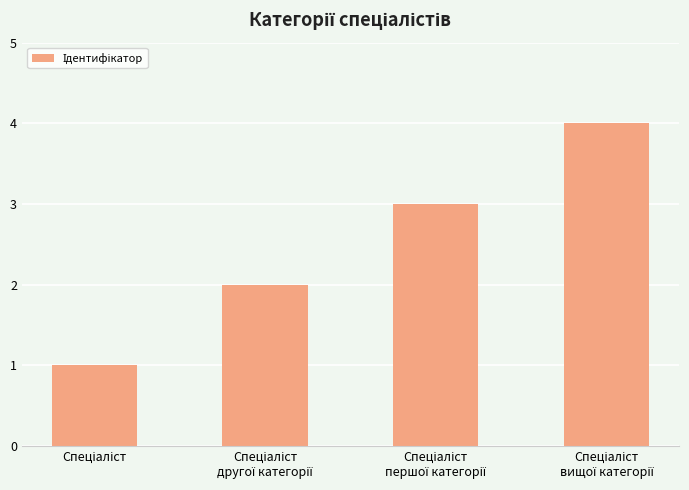

What is the sum of all values?

10